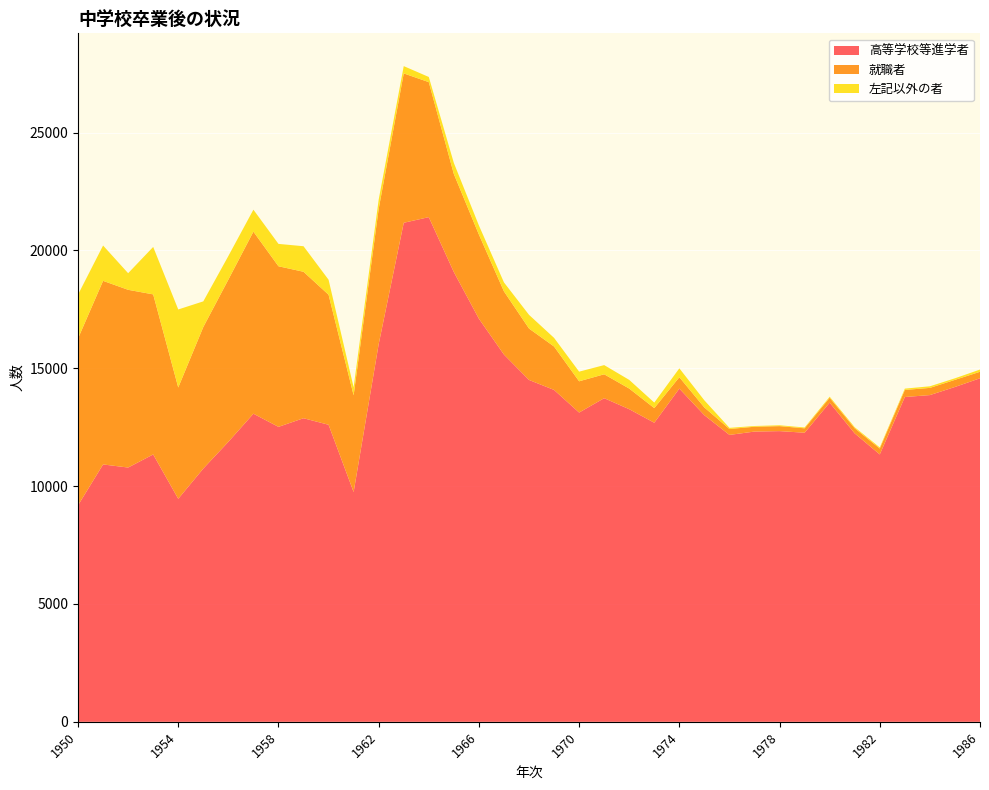

Reading left to right, transcribe all the data shown in this chart.

高等学校等進学者: 1950=9186	1951=10919	1952=10788	1953=11343	1954=9462	1955=10745	1956=11879	1957=13072	1958=12514	1959=12880	1960=12603	1961=9749	1962=16024	1963=21172	1964=21411	1965=19081	1966=17102	1967=15581	1968=14504	1969=14080	1970=13121	1971=13730	1972=13263	1973=12688	1974=14137	1975=13007	1976=12172	1977=12314	1978=12333	1979=12265	1980=13541	1981=12235	1982=11344	1983=13780	1984=13862	1985=14206	1986=14575
就職者: 1950=7078	1951=7789	1952=7540	1953=6791	1954=4722	1955=6004	1956=6881	1957=7724	1958=6813	1959=6213	1960=5516	1961=4104	1962=5738	1963=6337	1964=5728	1965=4160	1966=3570	1967=2680	1968=2181	1969=1842	1970=1326	1971=1014	1972=875	1973=621	1974=483	1975=328	1976=251	1977=205	1978=212	1979=187	1980=207	1981=218	1982=250	1983=300	1984=305	1985=302	1986=275
左記以外の者: 1950=1861	1951=1499	1952=705	1953=2013	1954=3310	1955=1089	1956=1002	1957=932	1958=949	1959=1084	1960=637	1961=339	1962=392	1963=309	1964=219	1965=469	1966=386	1967=381	1968=581	1969=367	1970=409	1971=390	1972=368	1973=235	1974=377	1975=302	1976=49	1977=31	1978=36	1979=36	1980=46	1981=45	1982=47	1983=56	1984=68	1985=66	1986=95